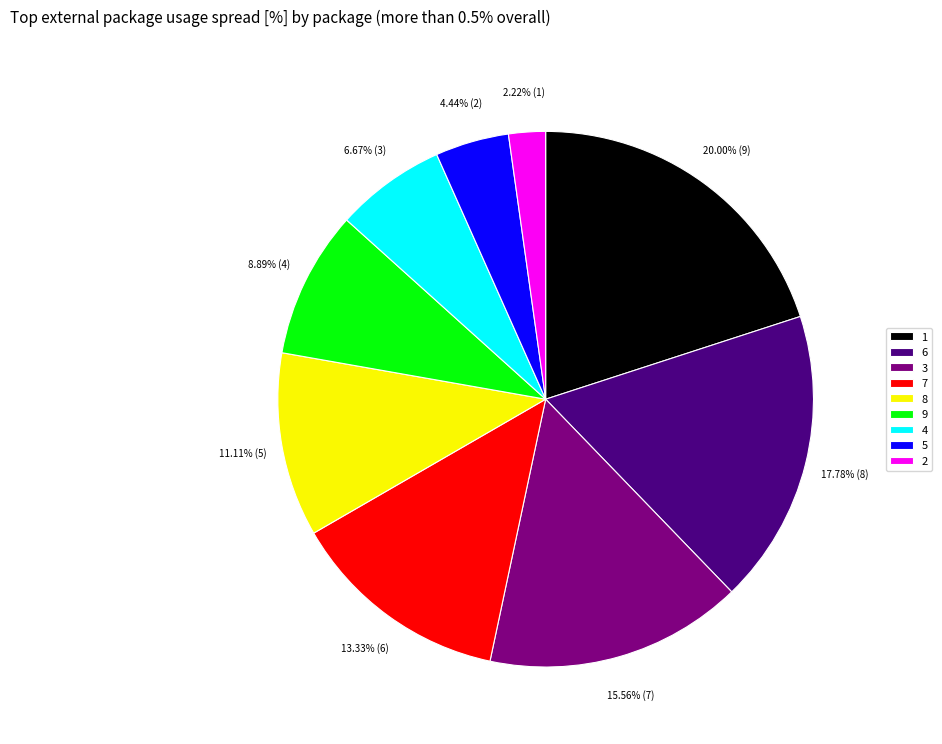

Rank the categories by value from highest to lowest.

1, 6, 3, 7, 8, 9, 4, 5, 2